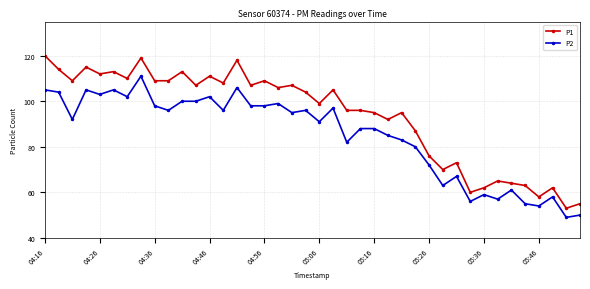

Which series has the largest range (max minus min)?

P1